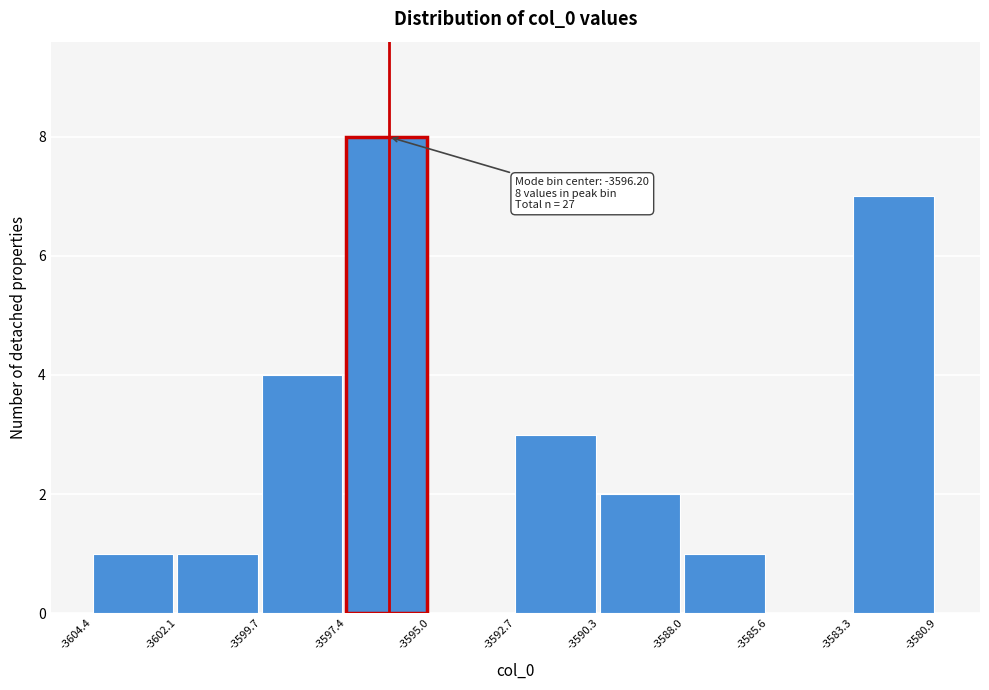

Over which range of the x-axis is the bar tallest?

-3597.4 to -3595.0